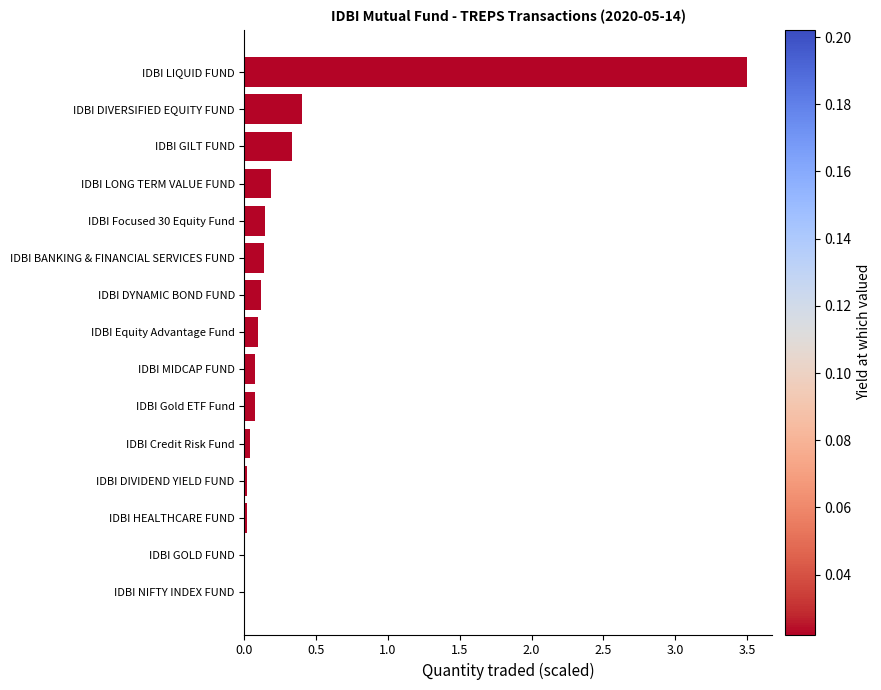

What is the greatest value displayed?

3.5